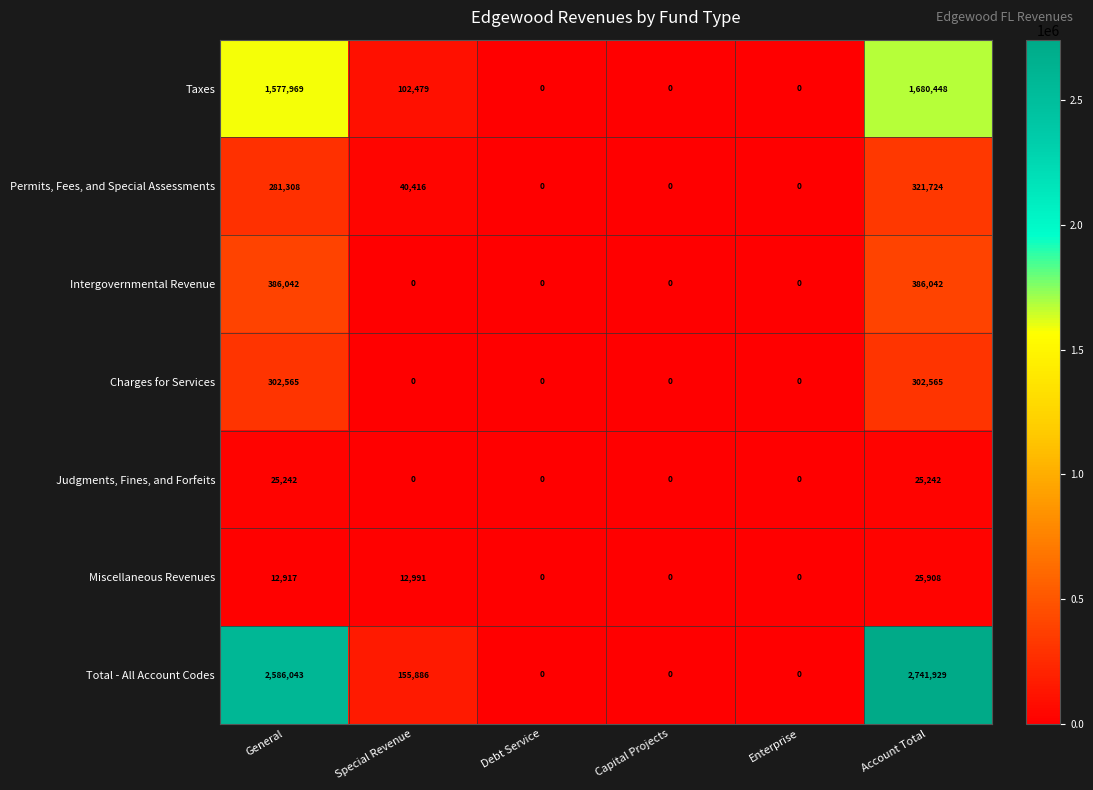

Count the Judgments, Fines, and Forfeits values in the range 0 to 25242.

6